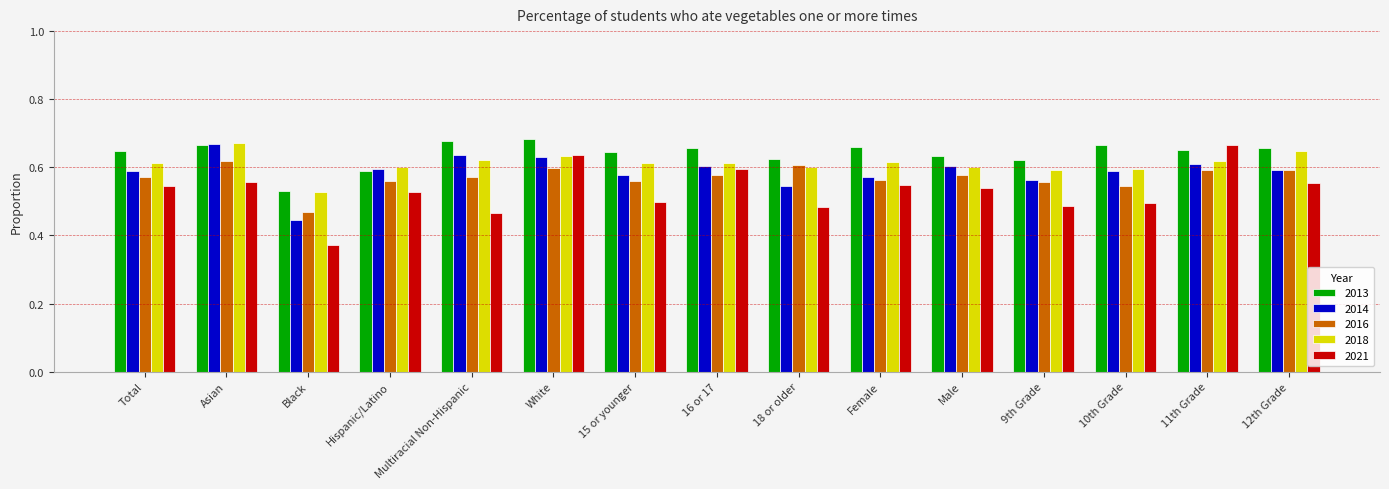

How many groups of bars are there?

15